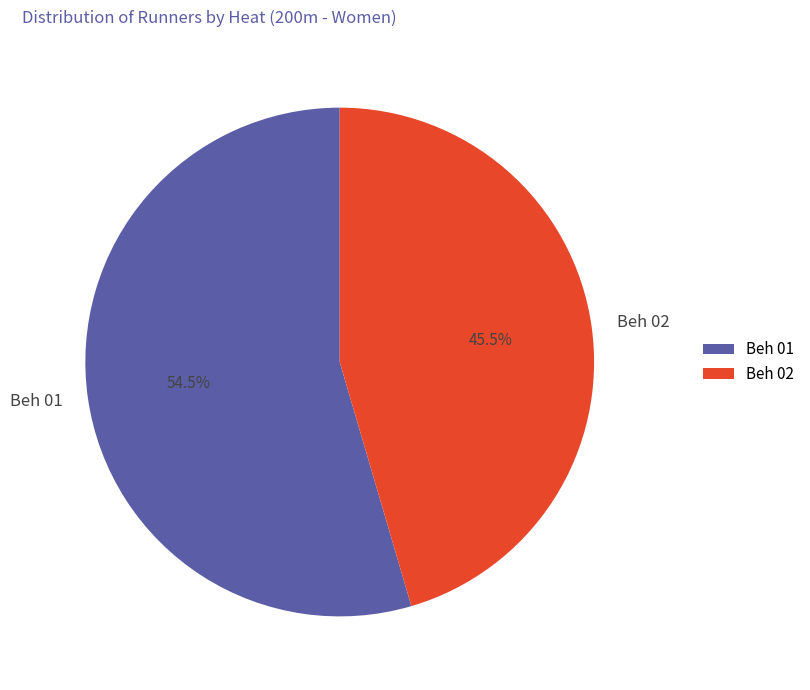

Which category has the biggest portion of the pie?

Beh 01